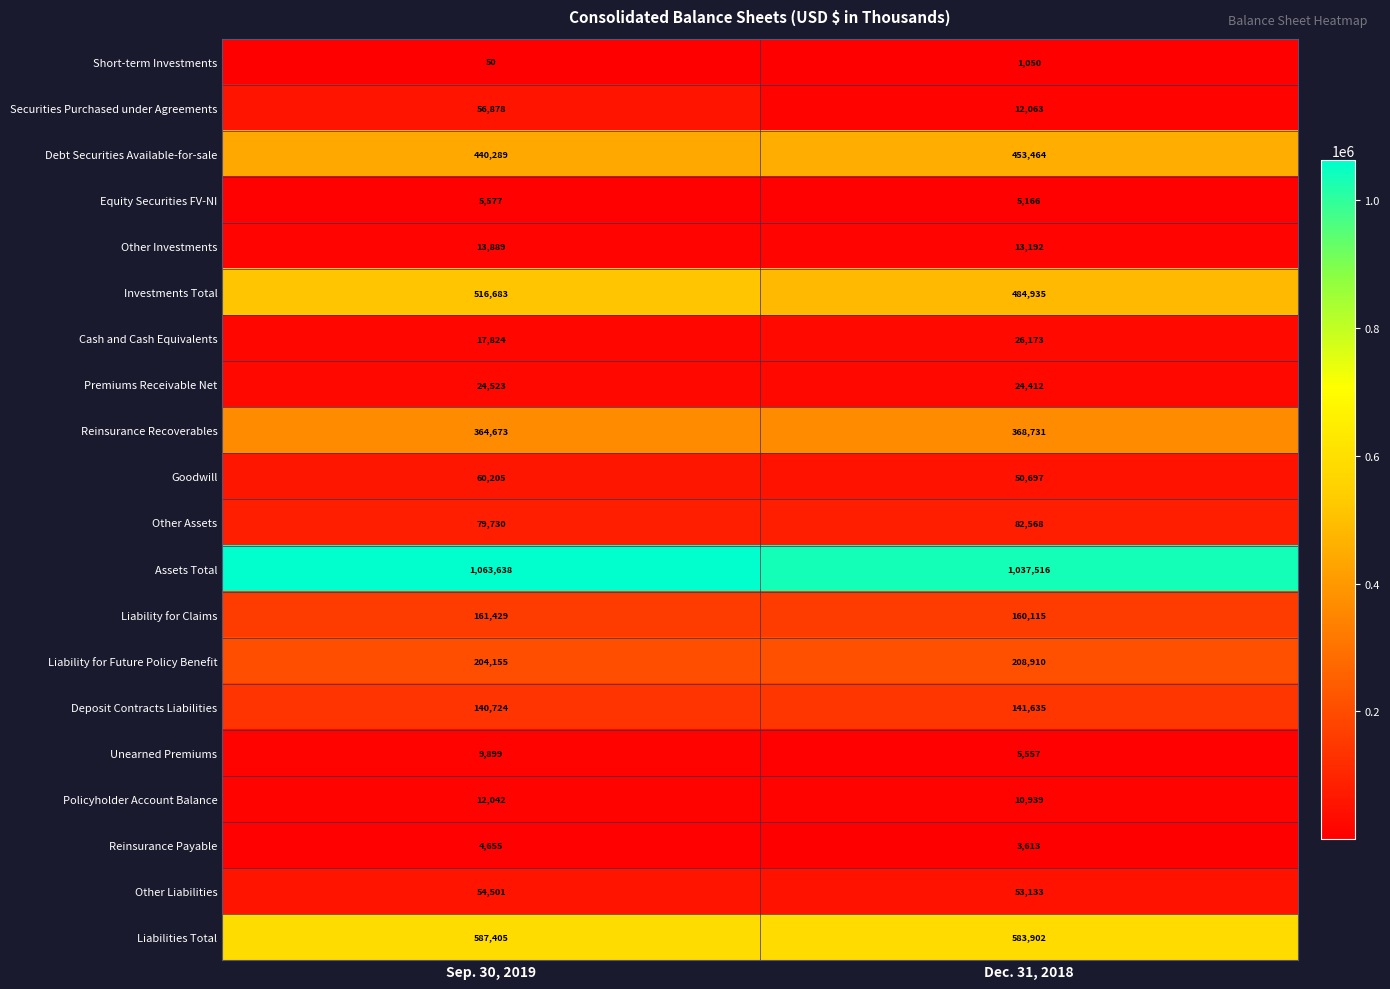

The Liability for Claims series shows 210799 at Sep. 30, 2019. True or false?

False